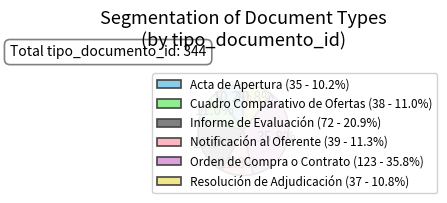

To the nearest percent, what is the difference between the largest and smallest slice percentages?

26%